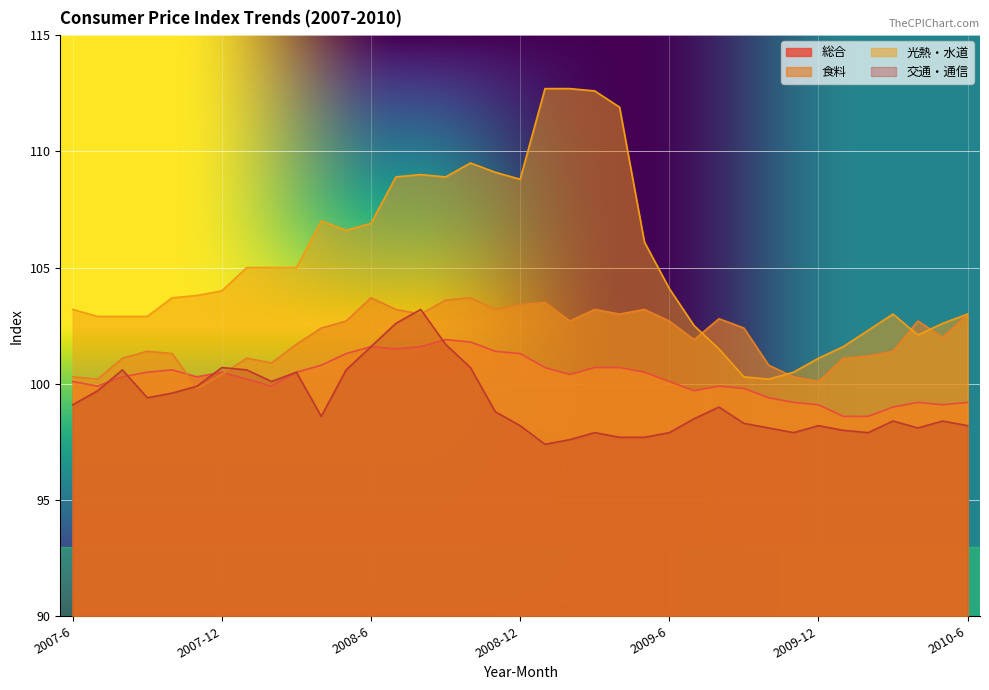

The 食料 series shows 52.4 at 2008-9. True or false?

False